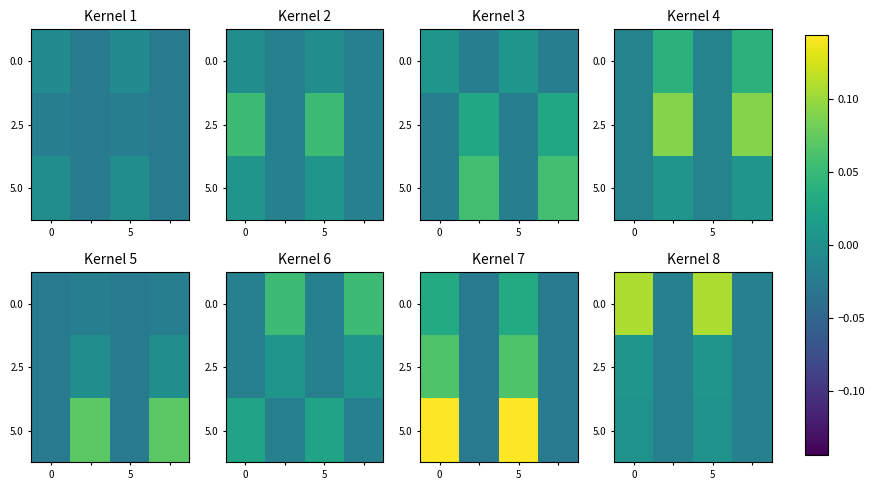

True or false: 0.0 has a value of 0.1 at 0.

True